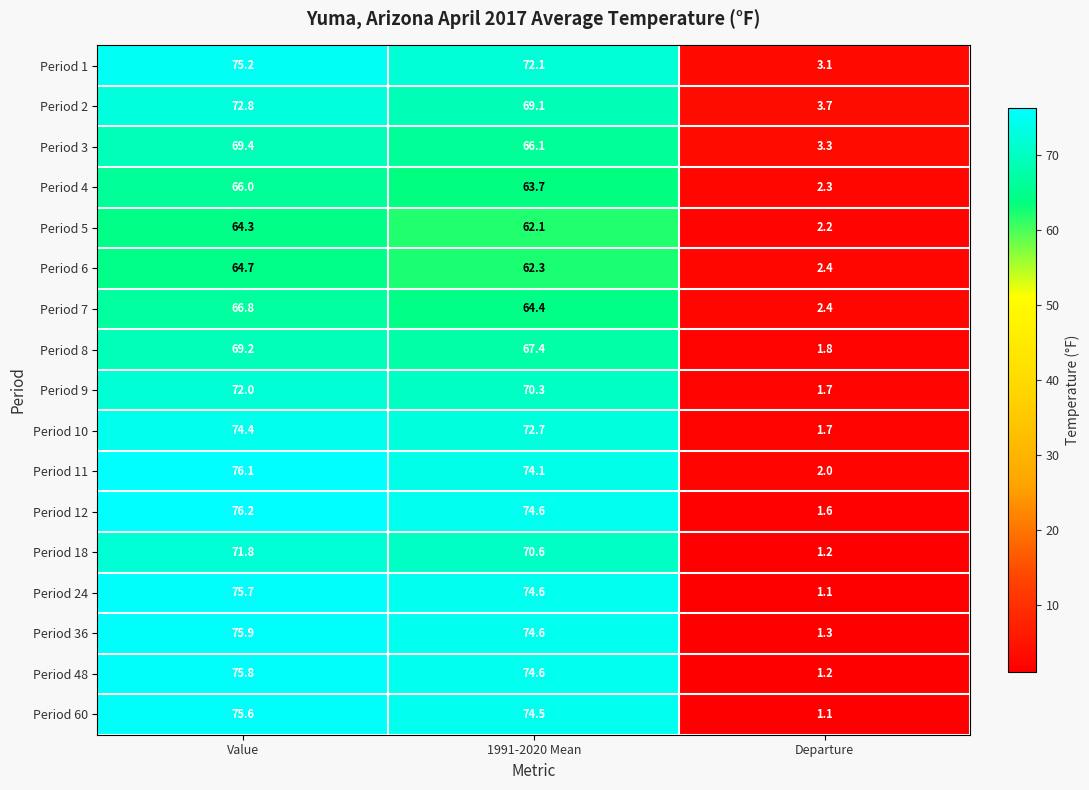

Which label corresponds to the largest value in the chart?

Value